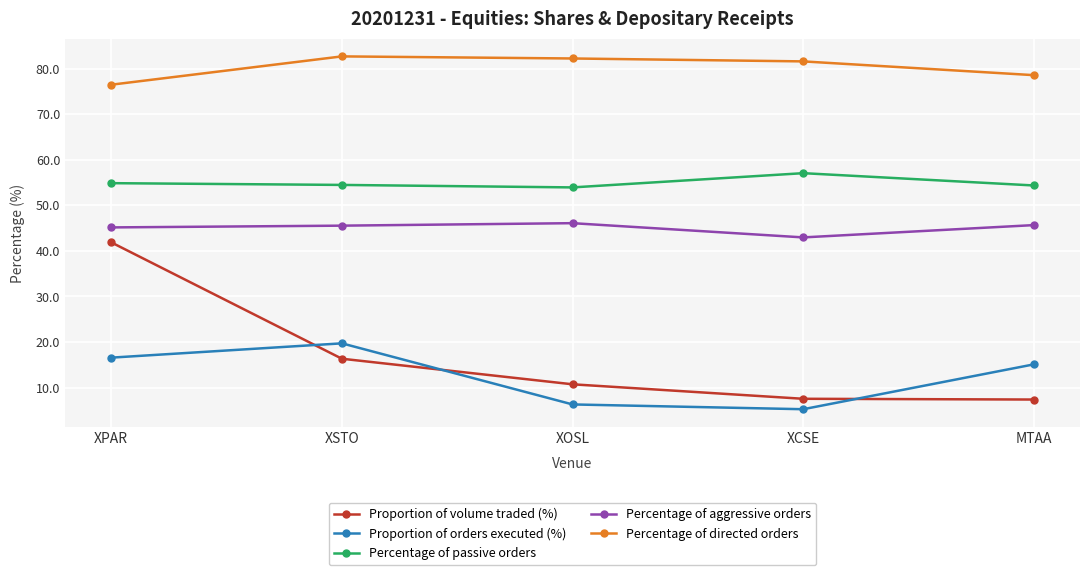

True or false: Percentage of directed orders and Proportion of volume traded (%) cross at least once.

False